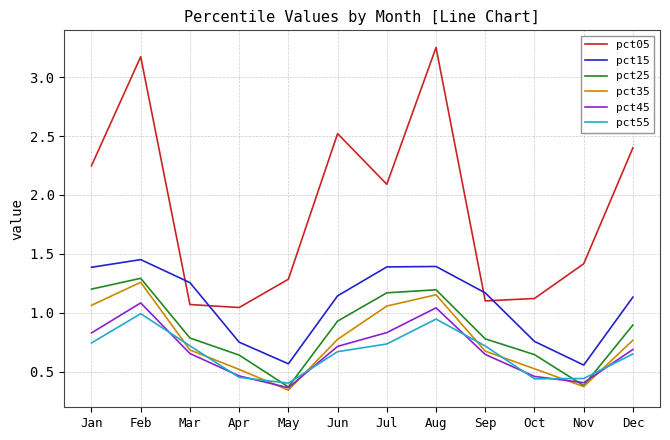

Rank the series by their maximum value, from lowest to highest.

pct55, pct45, pct35, pct25, pct15, pct05